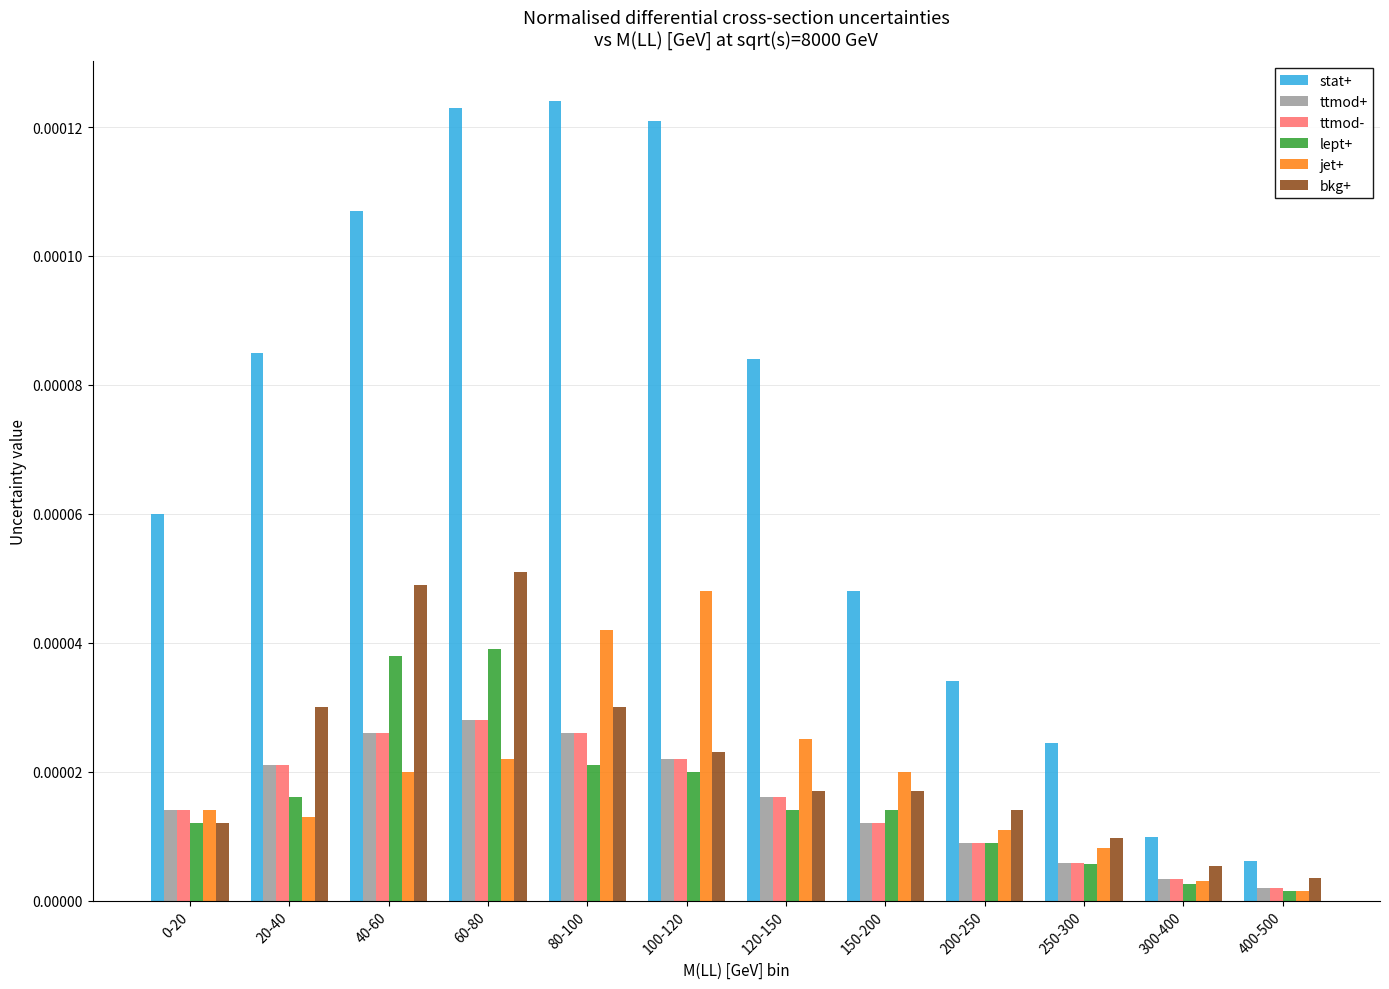

Is the value of jet+ at 20-40 greater than the value of ttmod- at 300-400?

Yes